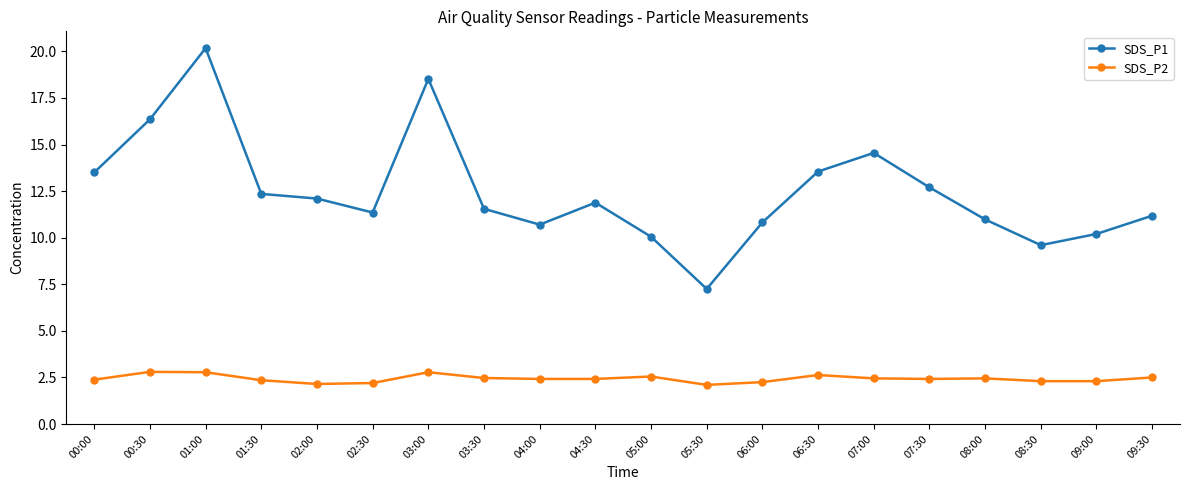

True or false: SDS_P2 has more than 1 points higher than both neighbors.

True